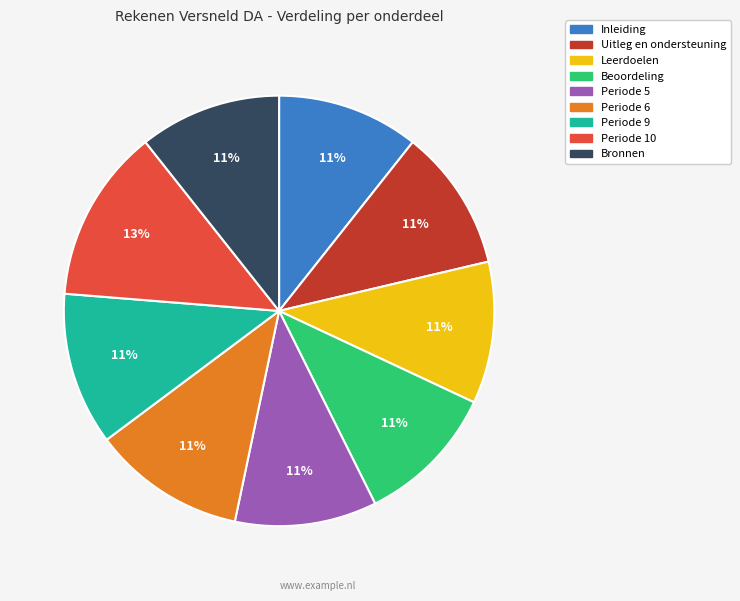

True or false: Inleiding accounts for 17% of the total.

False